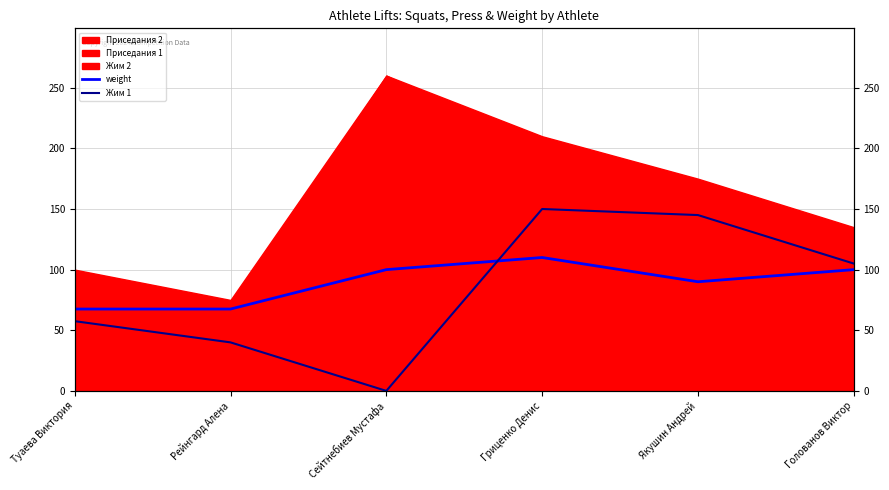

In weight, how many points are higher than both neighbors (excluding endpoints)?

1